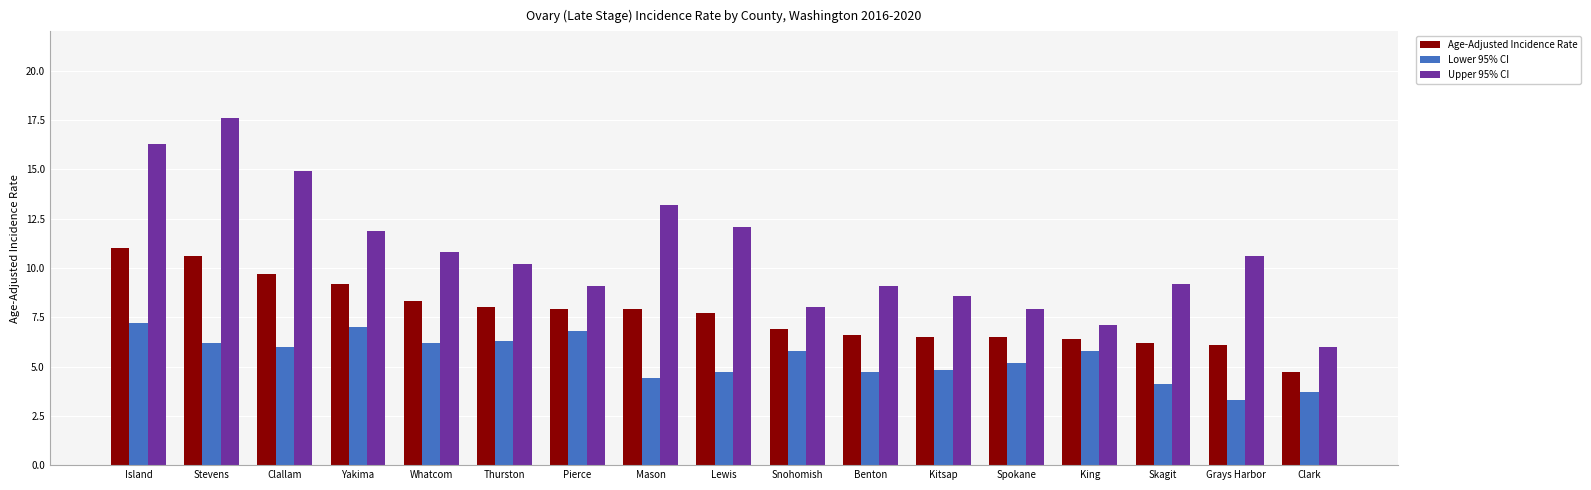

Is it true that Upper 95% CI equals 14.9 at Clallam?

True